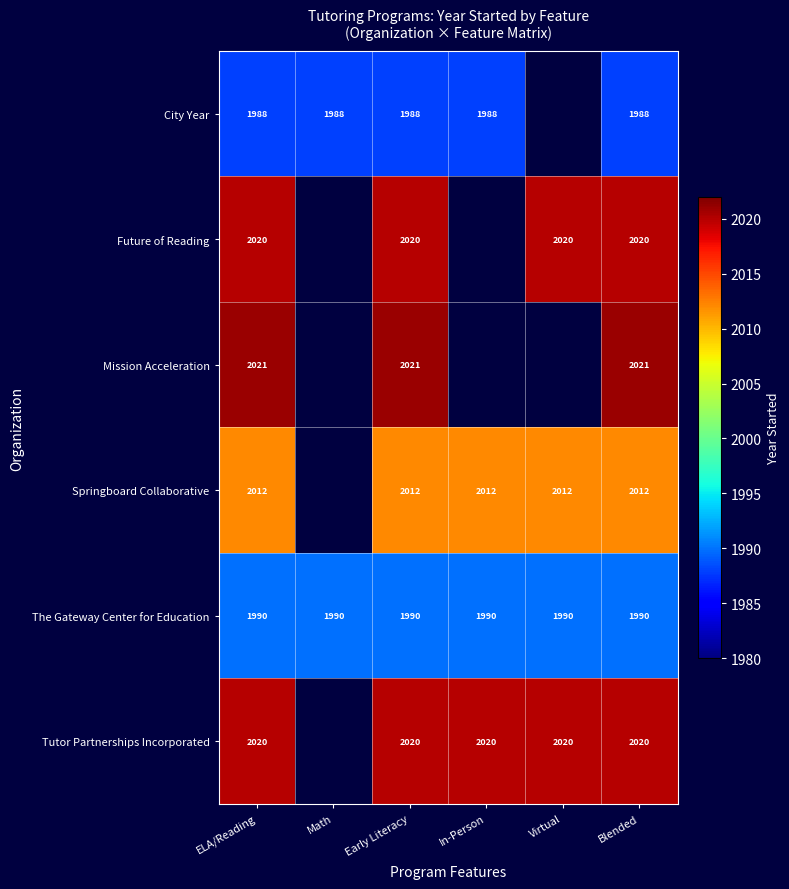

The City Year series shows 619.4 at ELA/Reading. True or false?

False